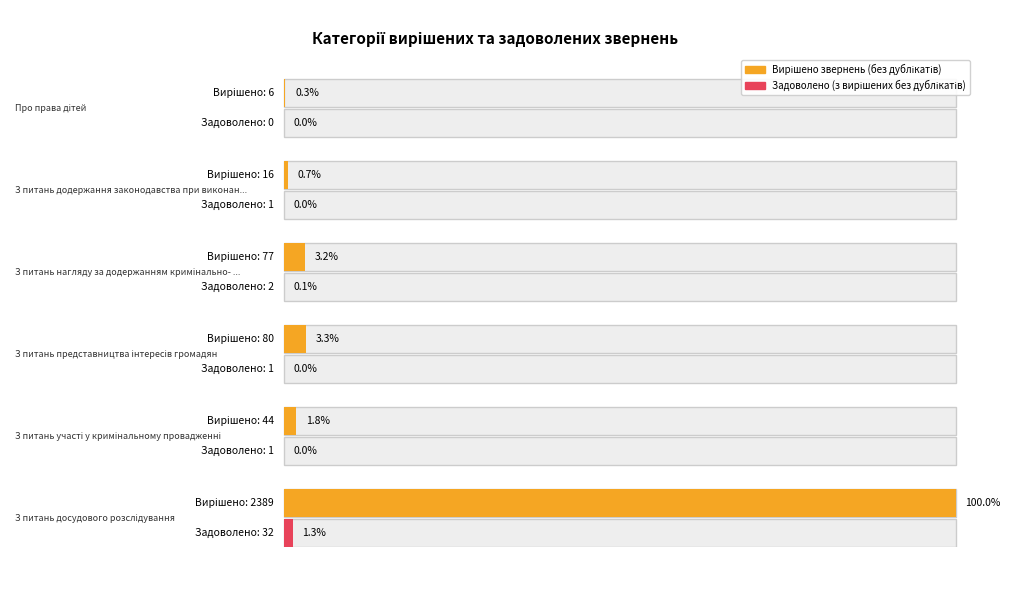

Reading left to right, extract all data points from this chart.

Вирішено звернень (без дублікатів): 2389	44	80	77	16	6
Задоволено (з вирішених без дублікатів): 32	1	1	2	1	0